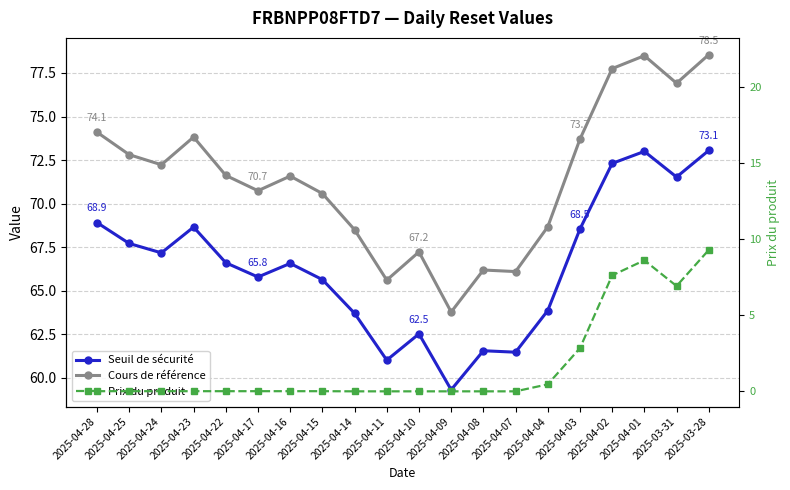

How many series are shown in this chart?

3